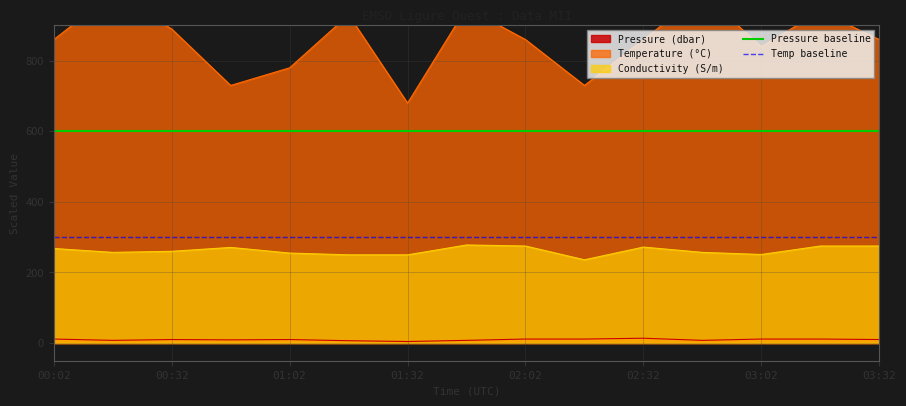

The Conductivity (S/m) series shows 155.7 at 00:32. True or false?

False